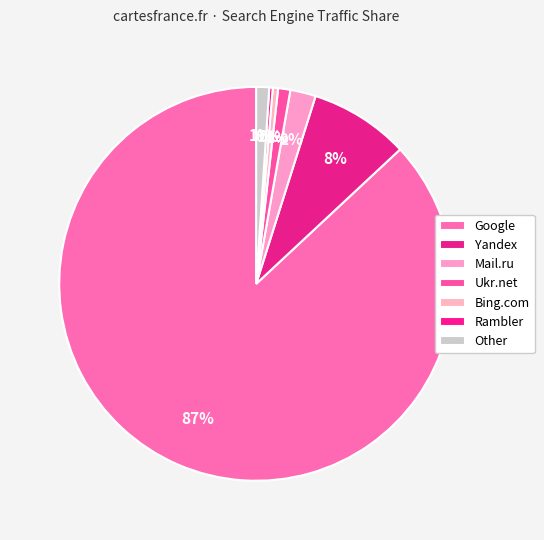

How many segments does this pie chart have?

7